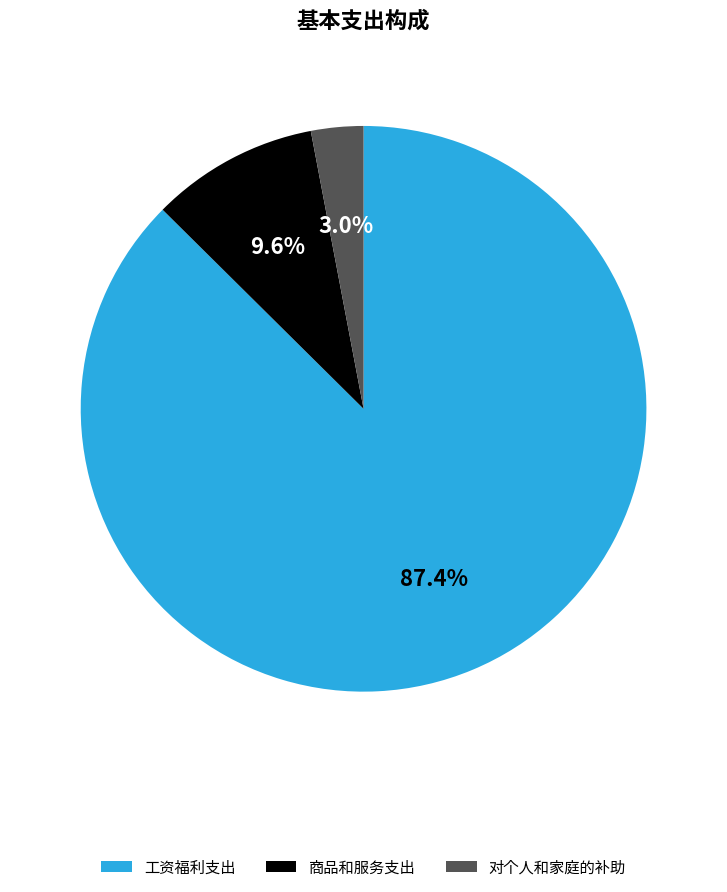

How many segments does this pie chart have?

3